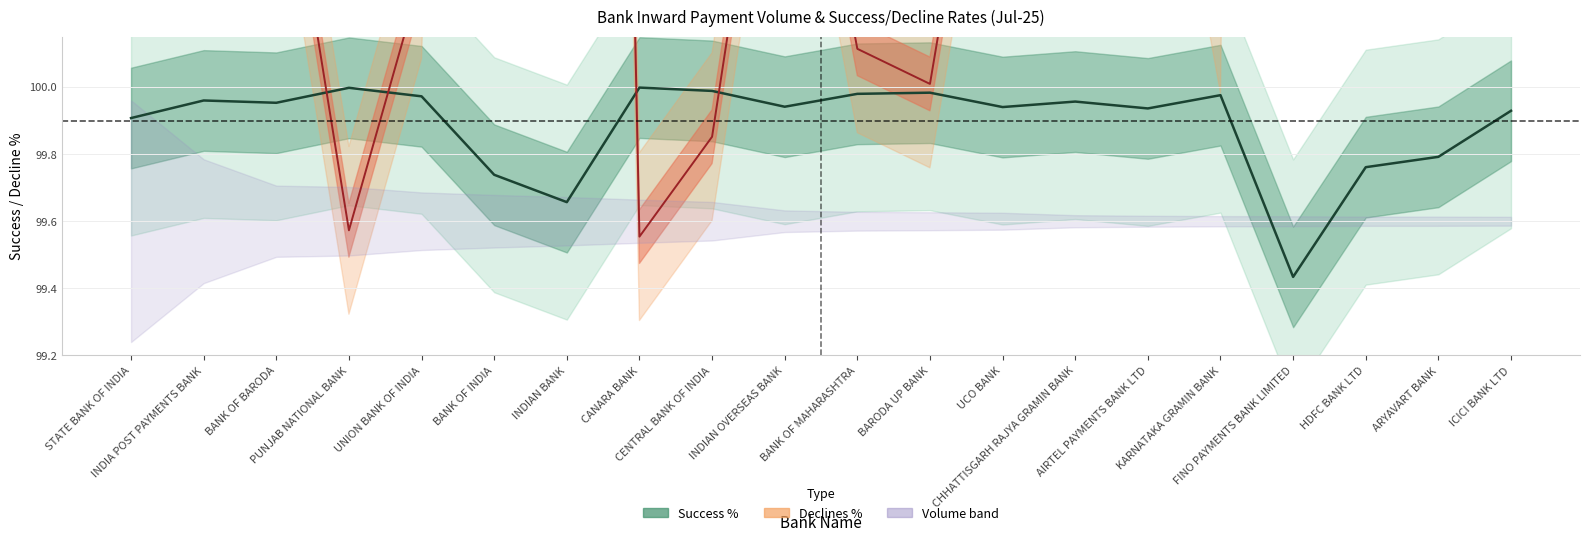

The Declines % (line) series shows 171.2 at BANK OF INDIA. True or false?

False